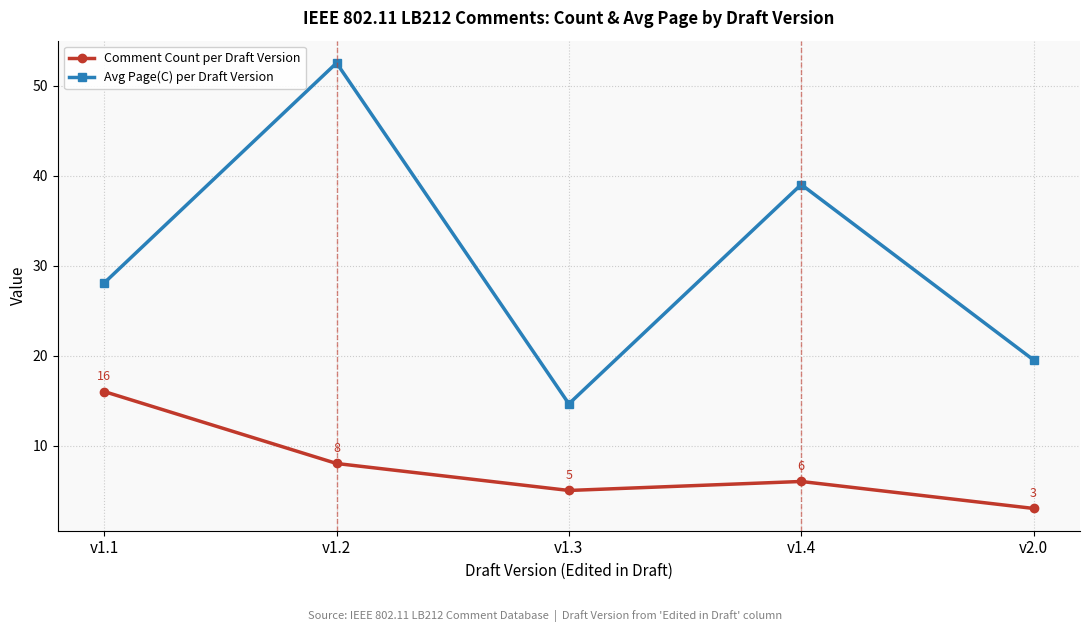

Which series has the largest range (max minus min)?

Avg Page(C) per Draft Version